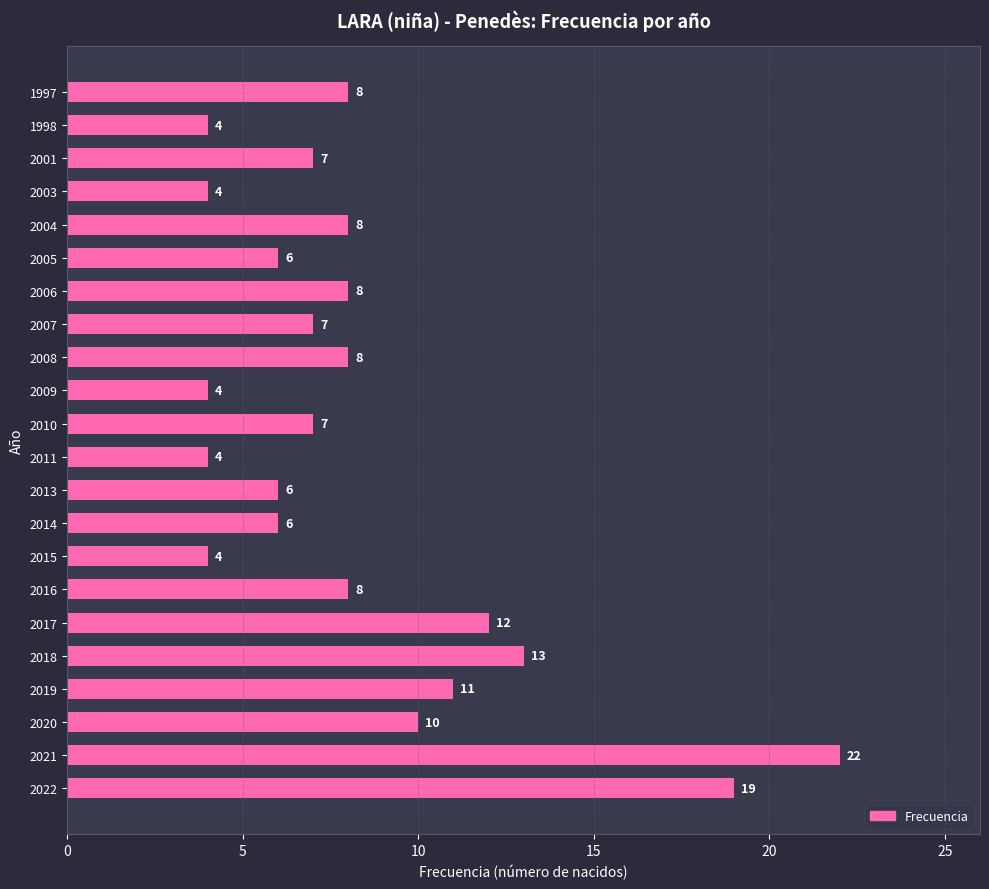

Is it true that the value at 2007 is 4?

False